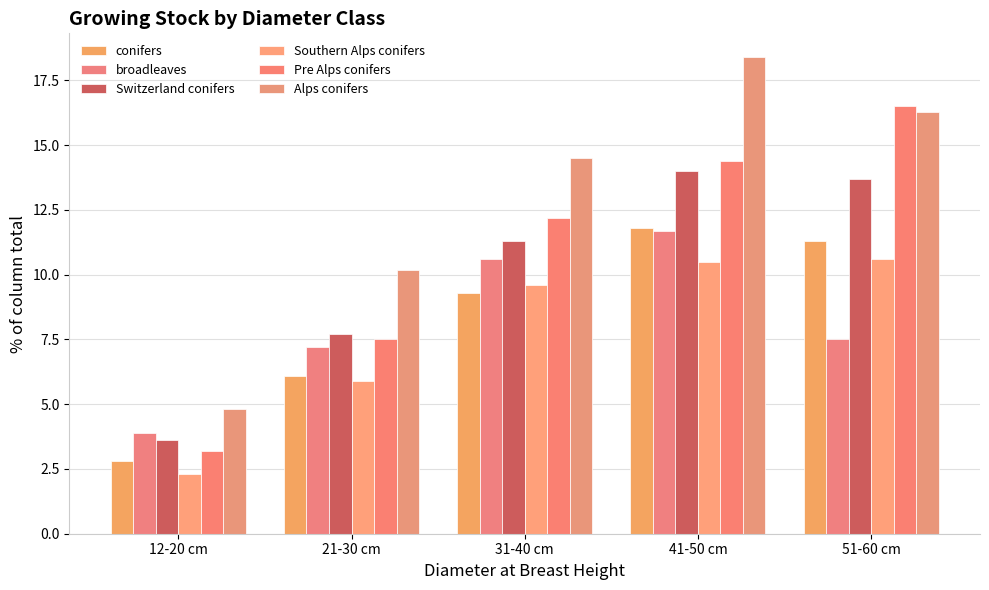

At how many categories does at least one series exceed 16?

2